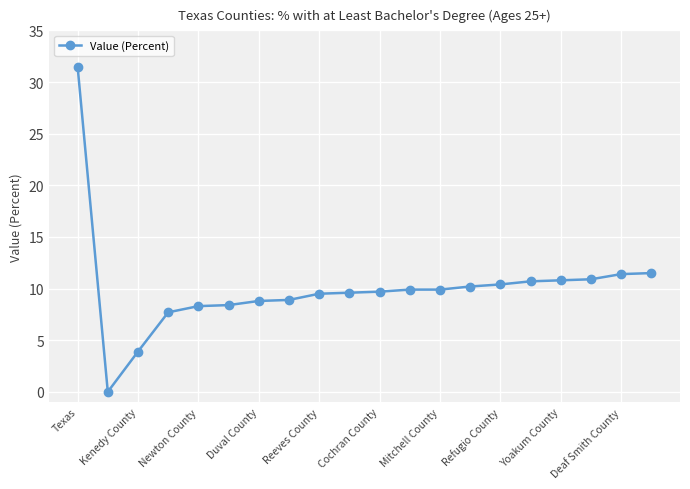

What is the value of the 4th point from the left?

7.7